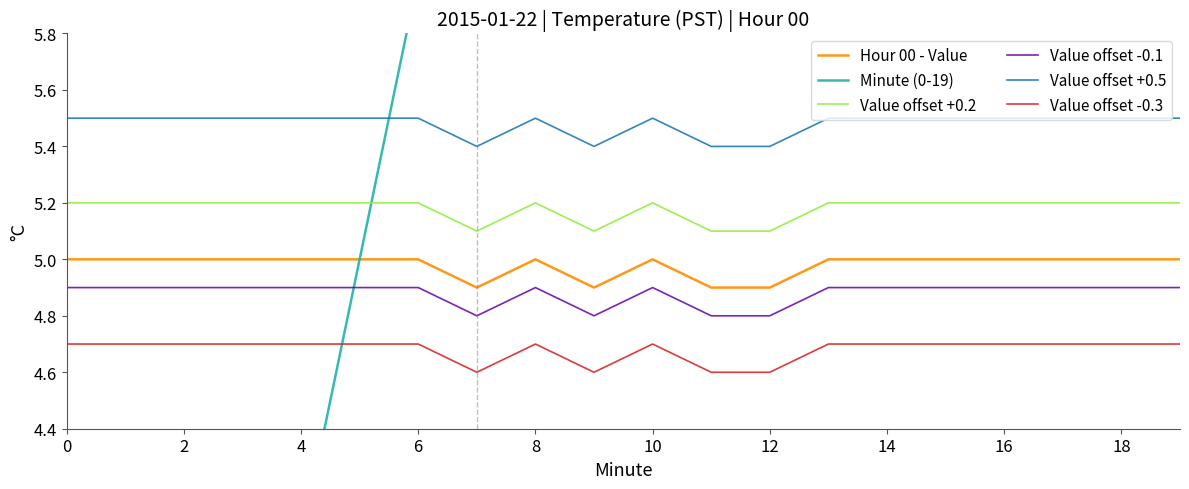

How many interior local peaks does the Value offset -0.1 series have?

2